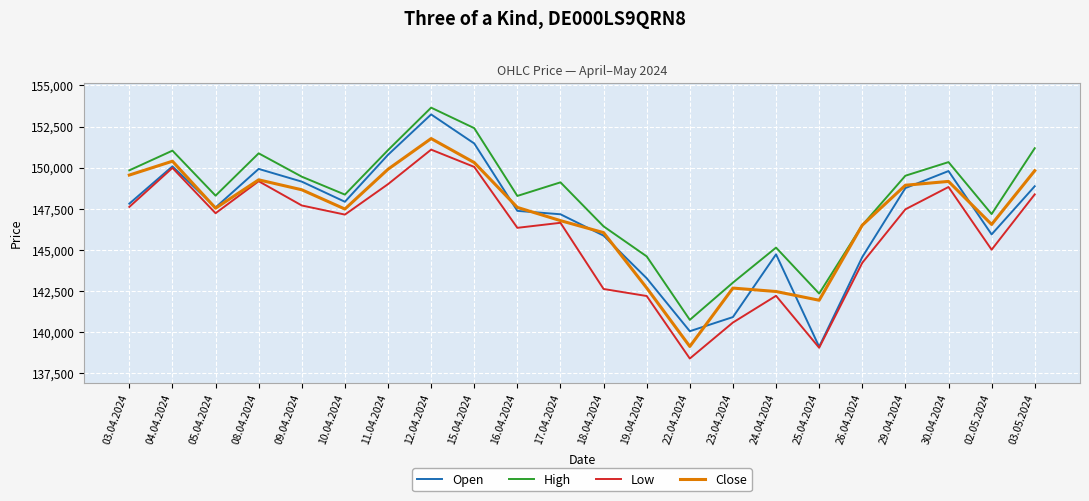

Which series has the largest total across all categories?

High